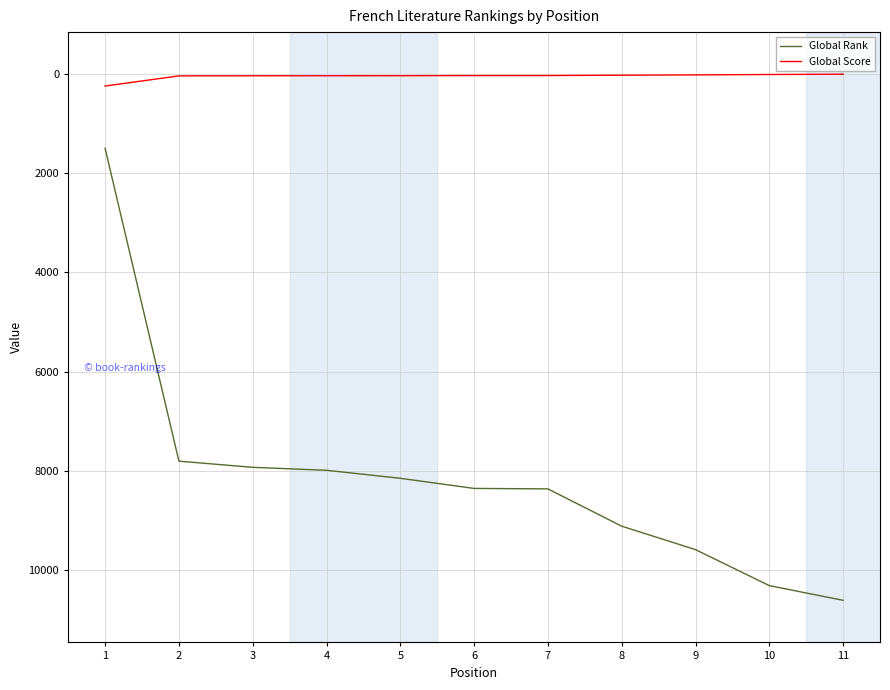

Rank the series by their average value, from lowest to highest.

Global Score, Global Rank